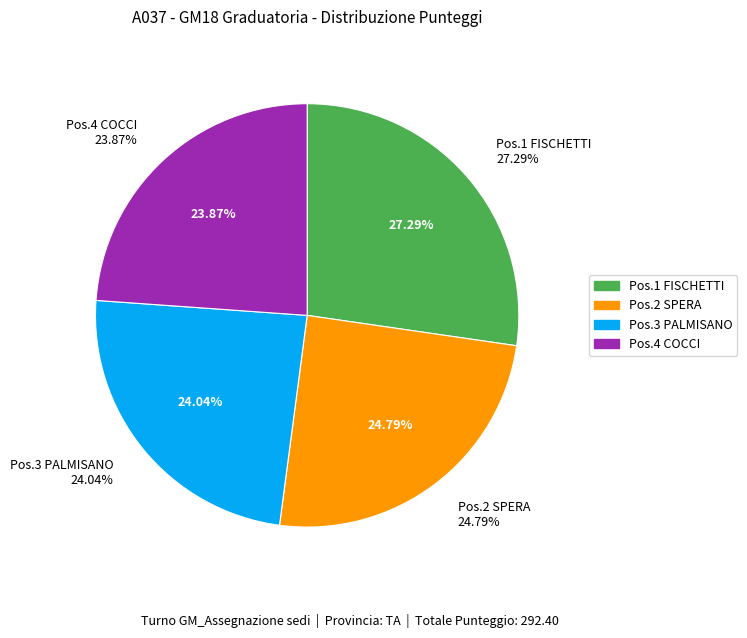

Does 4 account for over 50% of the chart?

No